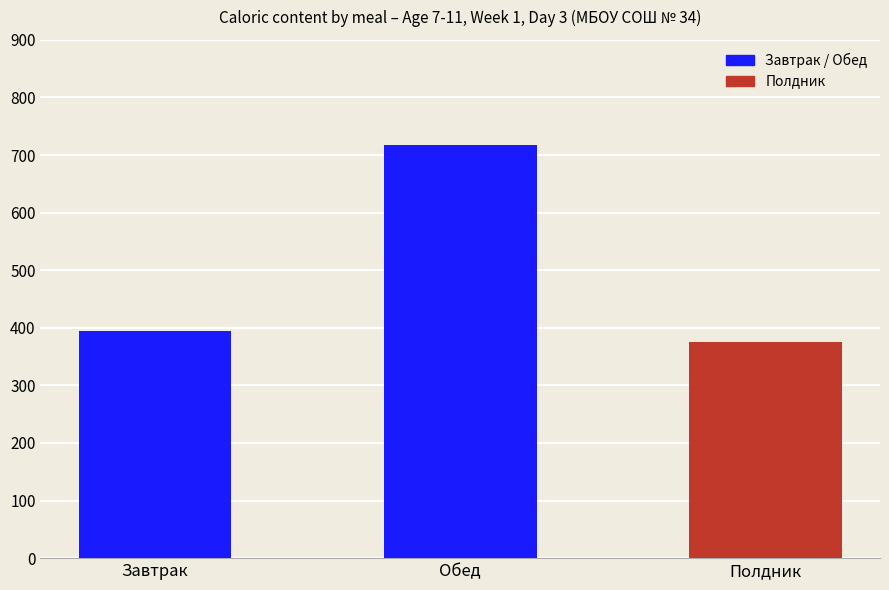

List the labels in order of value, smallest first.

Полдник, Завтрак, Обед